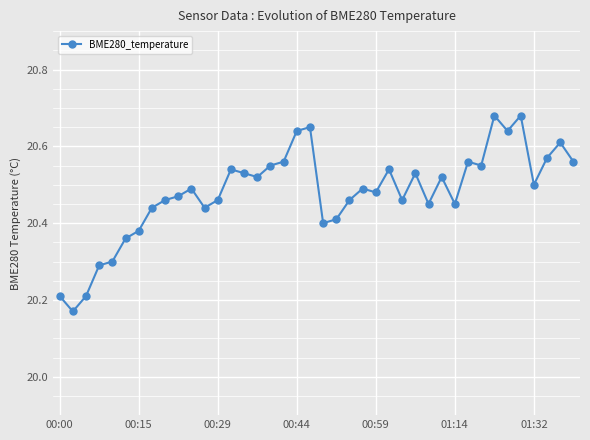

What is the sum of all values?

819.2